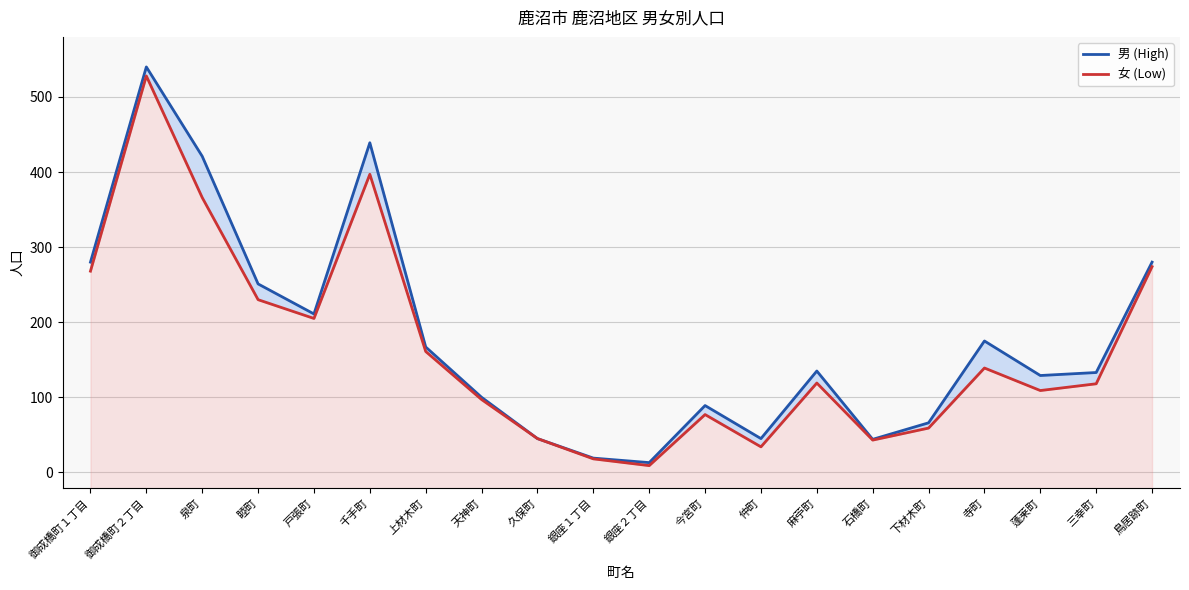

True or false: 男 (High) and 女 (Low) intersect in this chart.

False